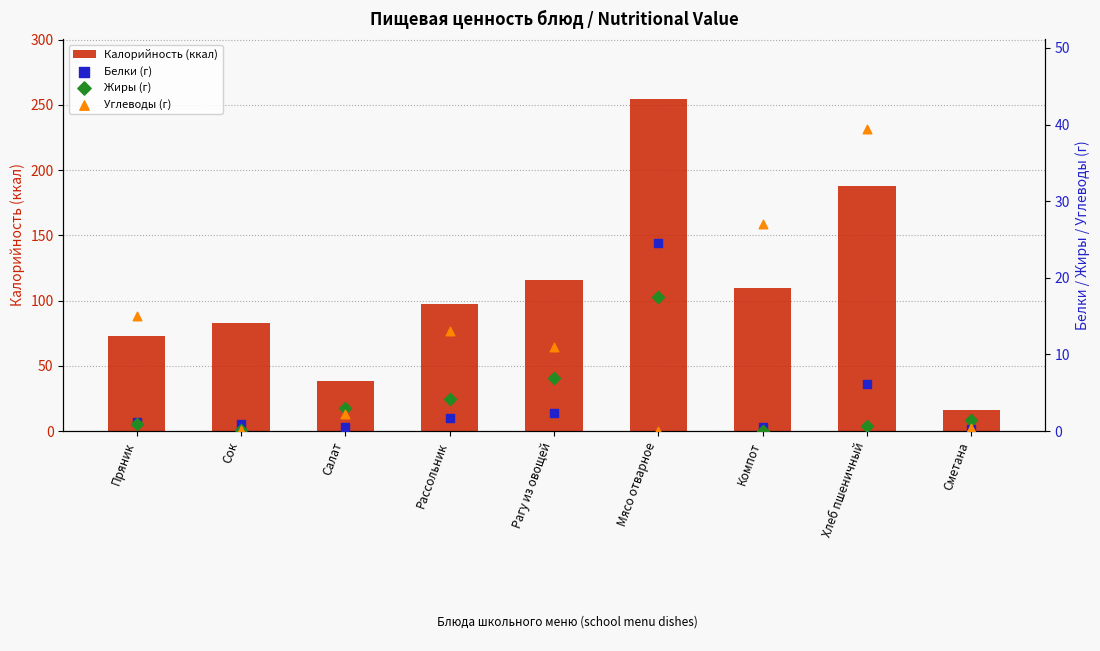

Which series contains the highest Y value?

Калорийность (ккал)